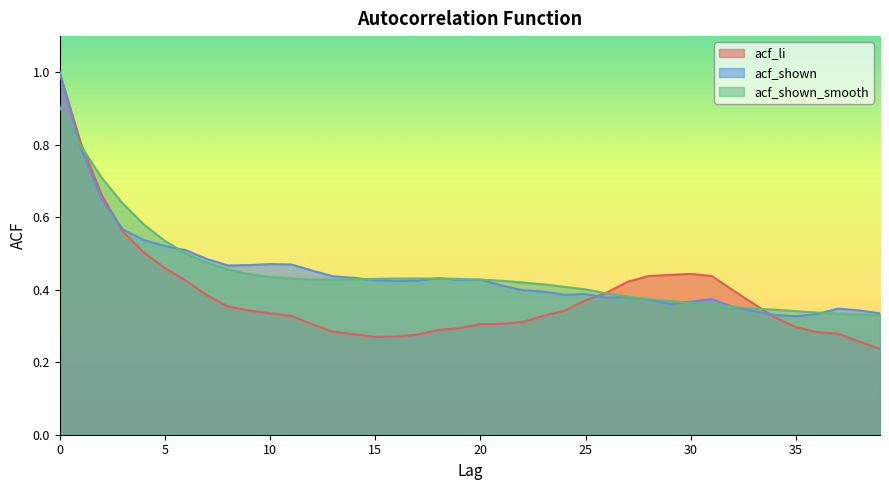

Between 33 and 24, which is larger?

33